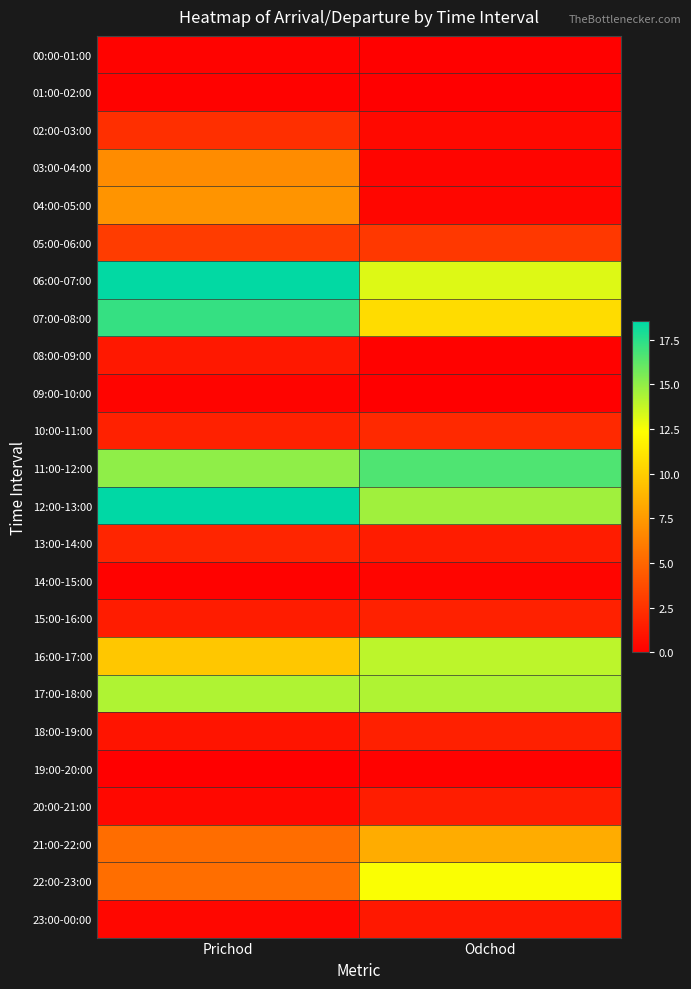

What is the total value across all series at Prichod?

131.8